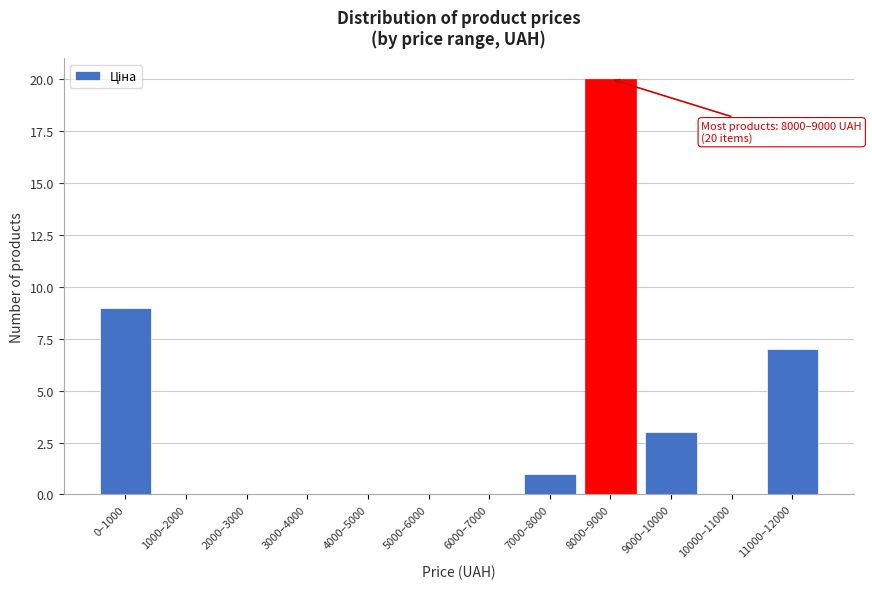

Reading left to right, transcribe all the data shown in this chart.

0–1000=9	1000–2000=0	2000–3000=0	3000–4000=0	4000–5000=0	5000–6000=0	6000–7000=0	7000–8000=1	8000–9000=20	9000–10000=3	10000–11000=0	11000–12000=7